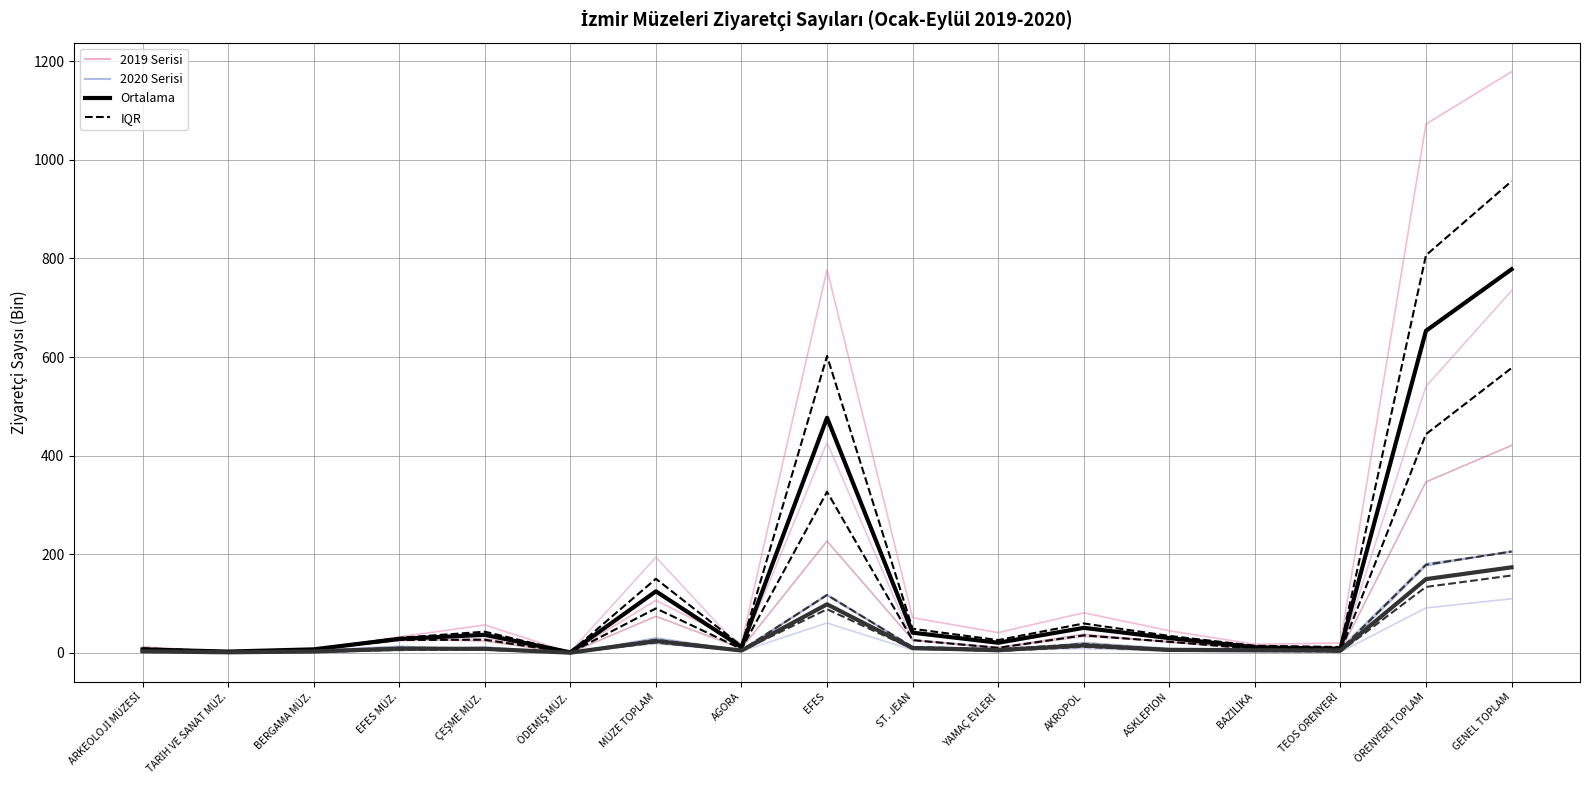

At how many categories does at least one series exceed 928?

2